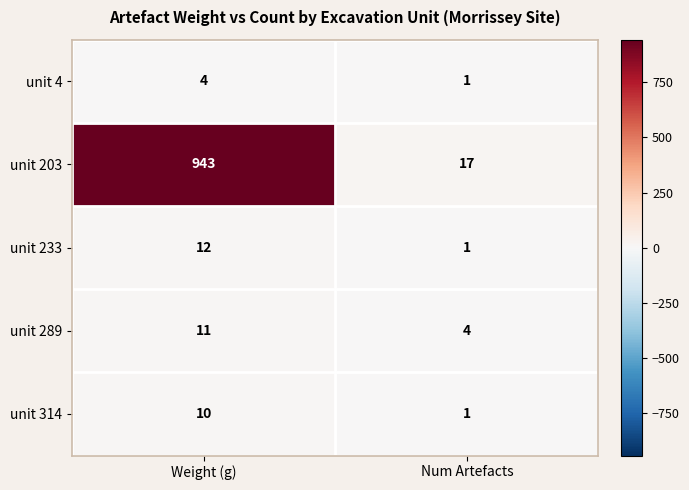

The value of unit 233 at Num Artefacts is 1. True or false?

True